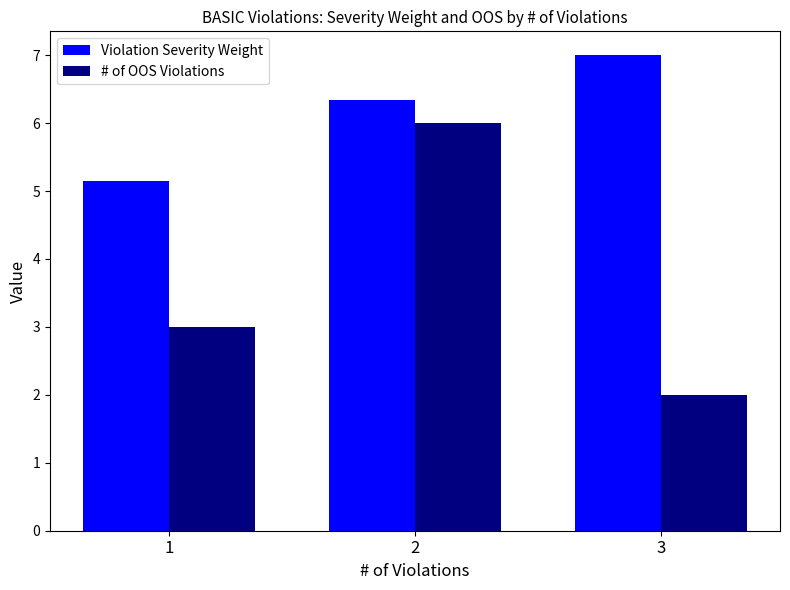

What is the value of the # of OOS Violations bar at the 2nd from the left?

6.0